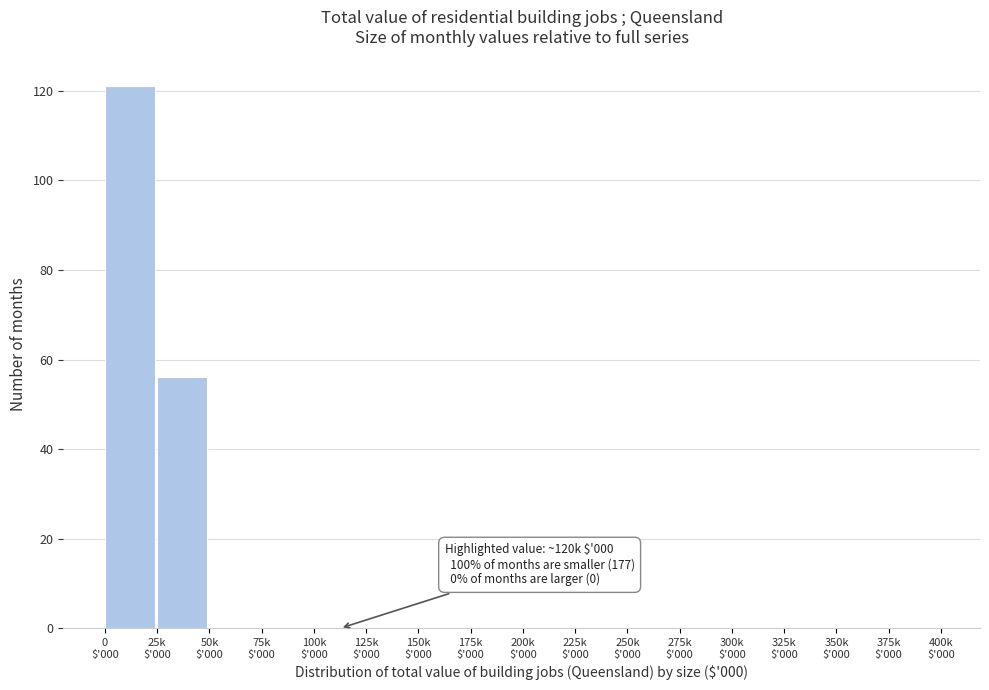

What is the greatest value displayed?

121